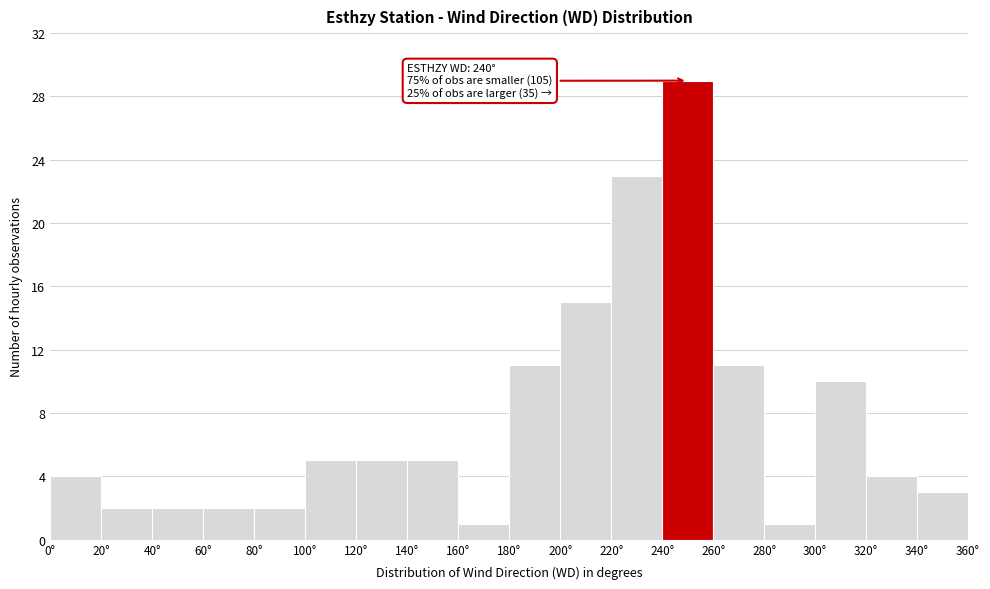

Over which range of the x-axis is the bar tallest?

240 to 260